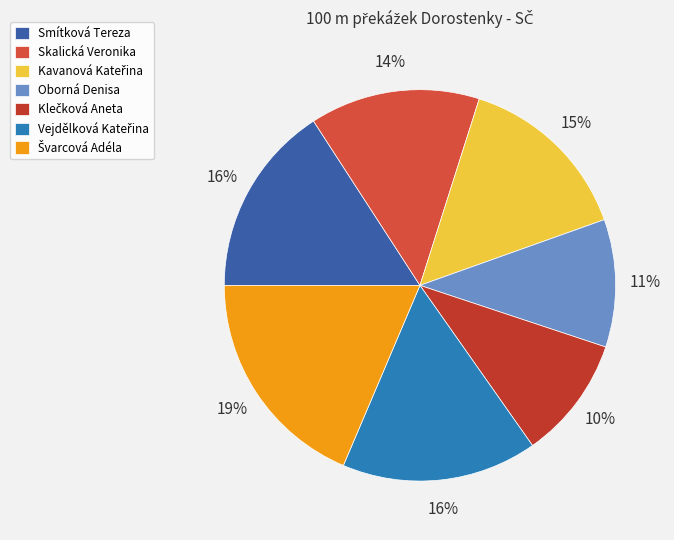

How many segments does this pie chart have?

7